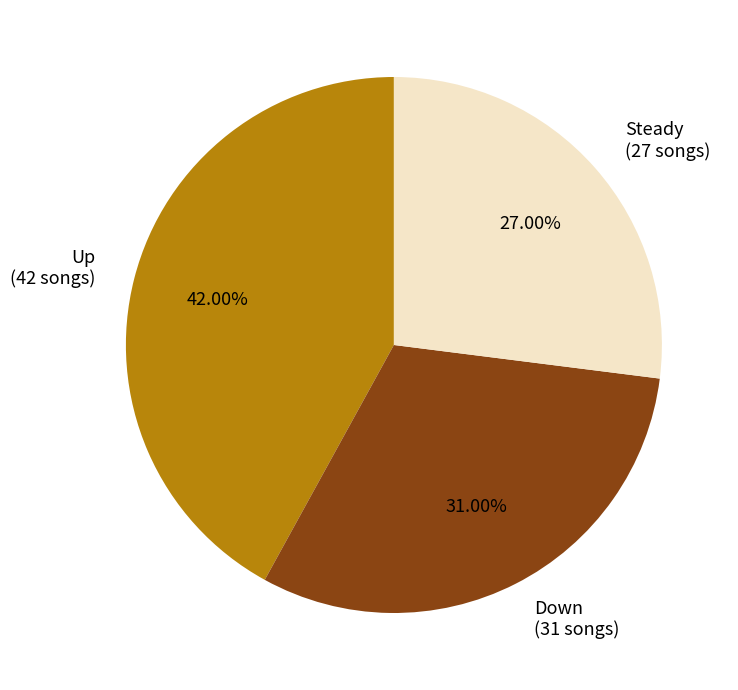

Is there any slice that represents more than half of the pie?

No